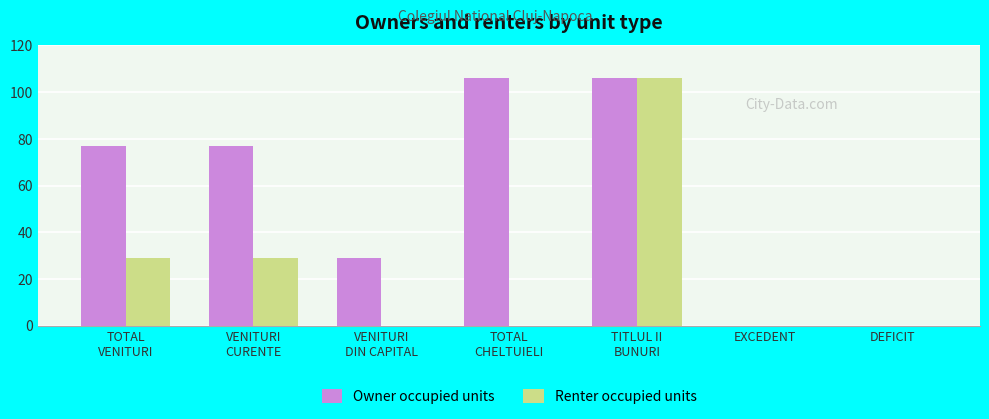

Which series has the largest total across all categories?

Owner occupied units